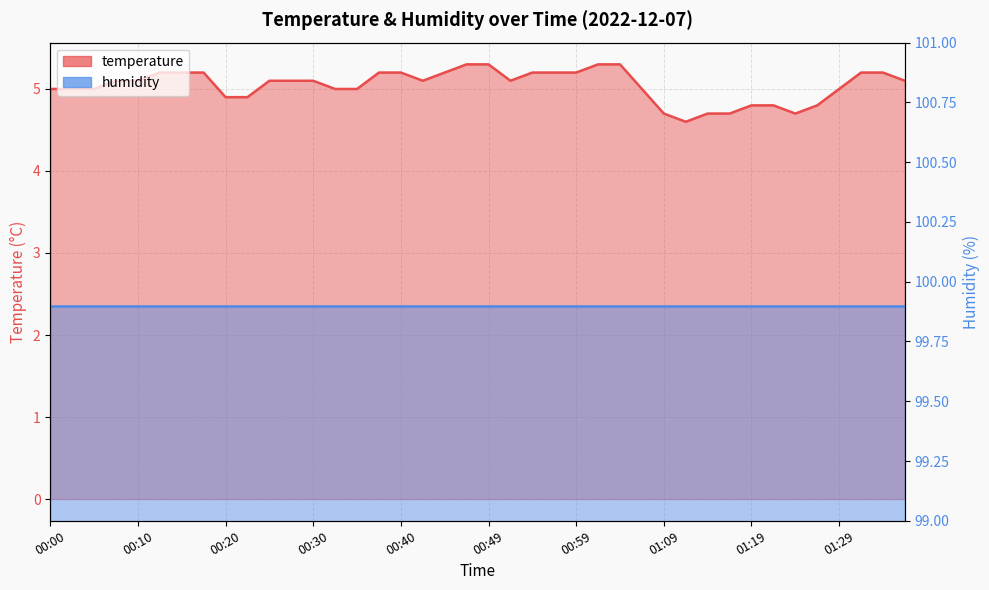

Rank the categories by value from lowest to highest.

01:12, 01:09, 01:14, 01:16, 01:24, 01:19, 01:21, 01:26, 00:20, 00:22, 00:00, 00:03, 00:05, 00:32, 00:35, 01:07, 01:29, 00:08, 00:10, 00:25, 00:27, 00:30, 00:42, 00:52, 01:36, 00:13, 00:15, 00:18, 00:37, 00:40, 00:45, 00:54, 00:57, 00:59, 01:31, 01:34, 00:47, 00:49, 01:02, 01:04